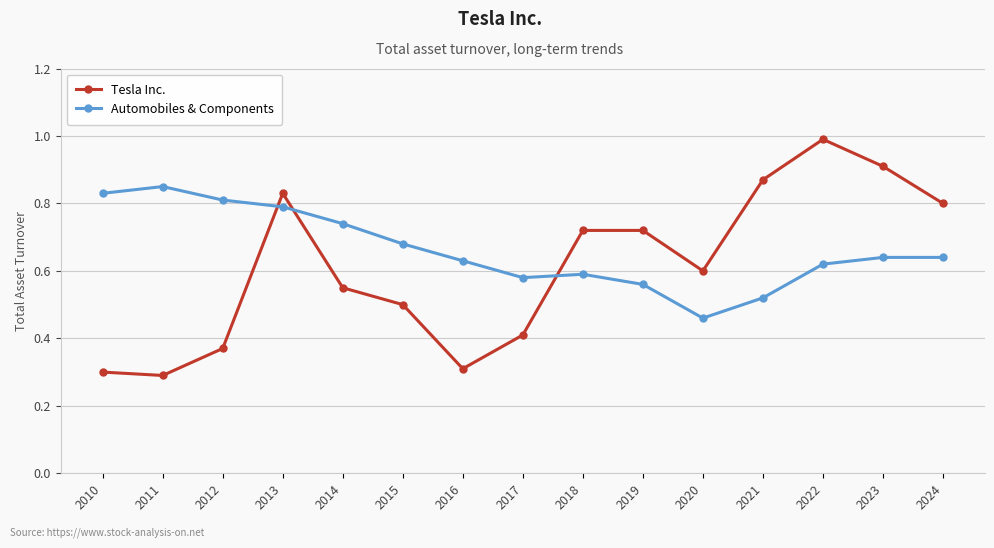

Count the number of categories in the chart.

15